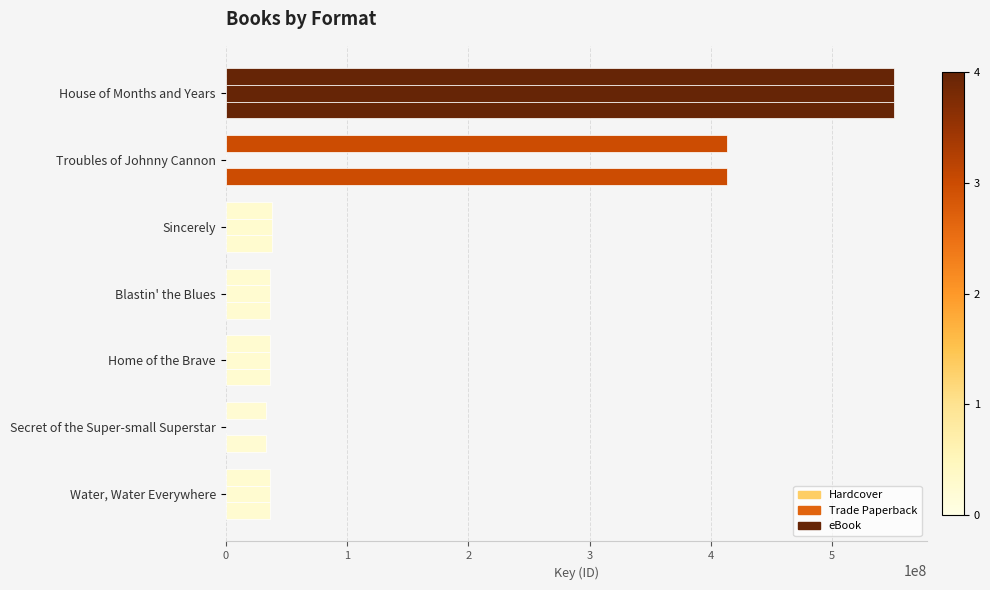

Count the number of data series in this chart.

3